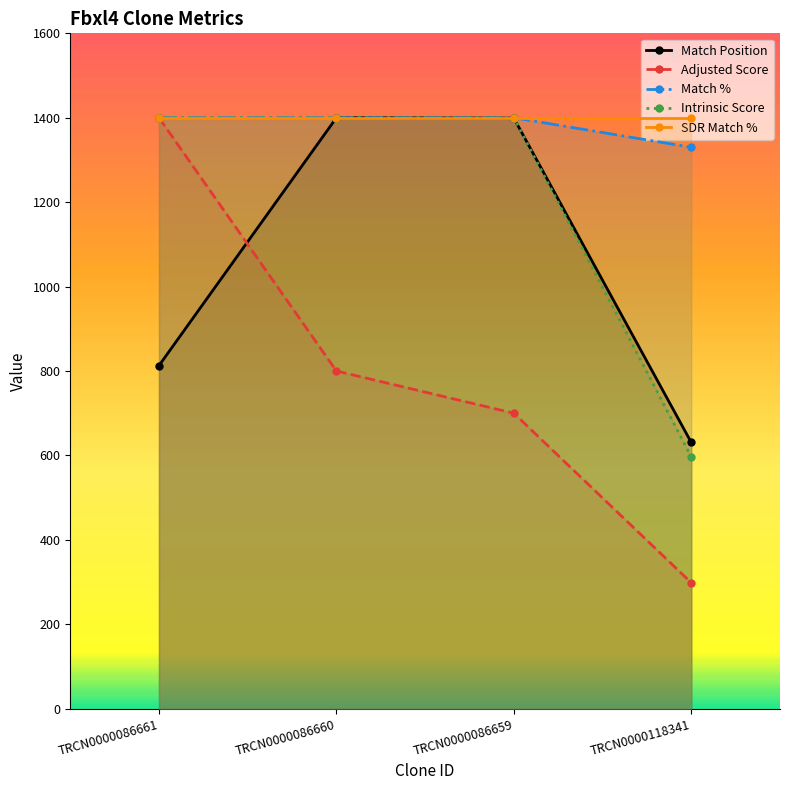

What is the difference between the maximum and minimum values in the Match Position series?

769.4